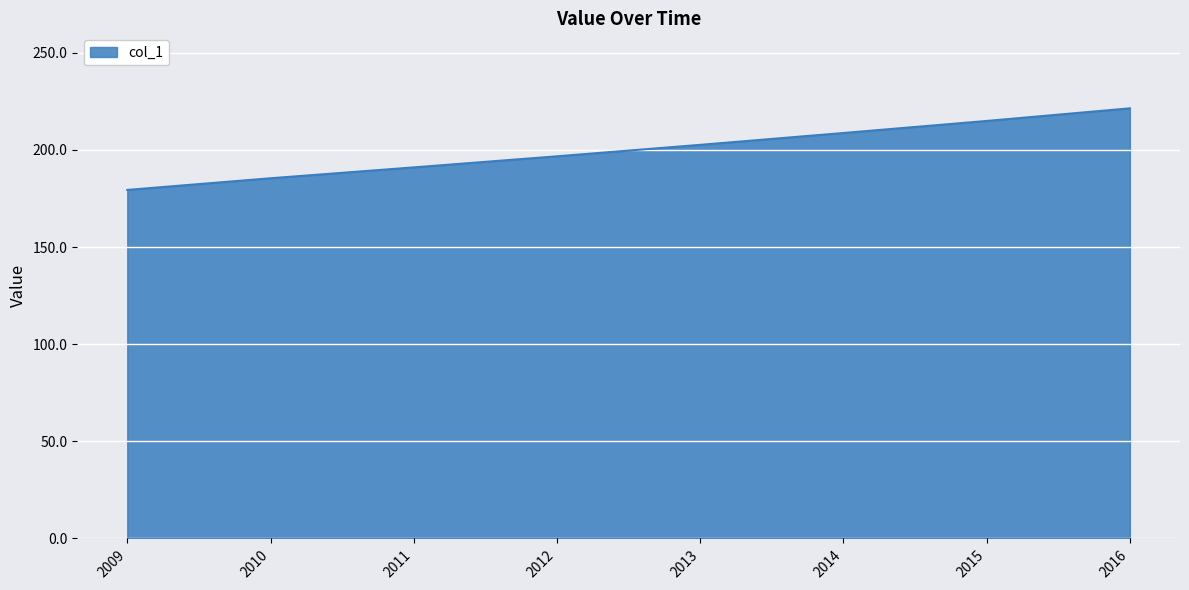

List the labels in order of value, largest first.

2016, 2015, 2014, 2013, 2012, 2011, 2010, 2009